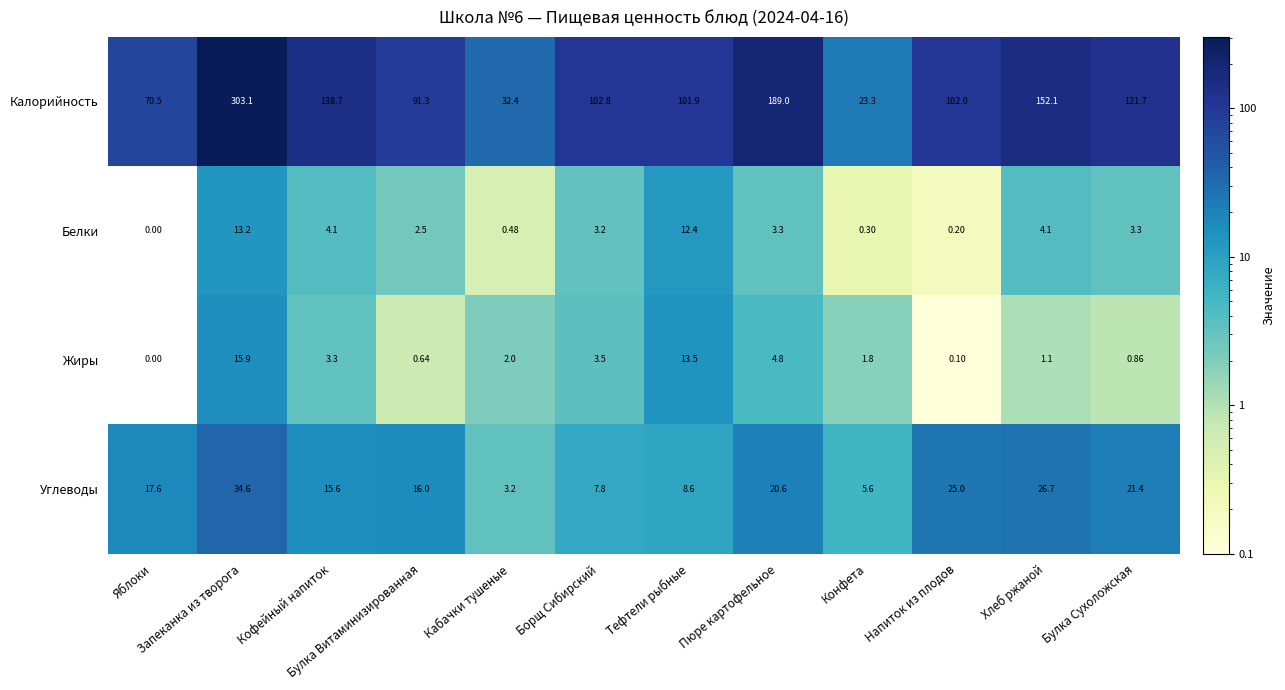

How many series are shown in this chart?

4